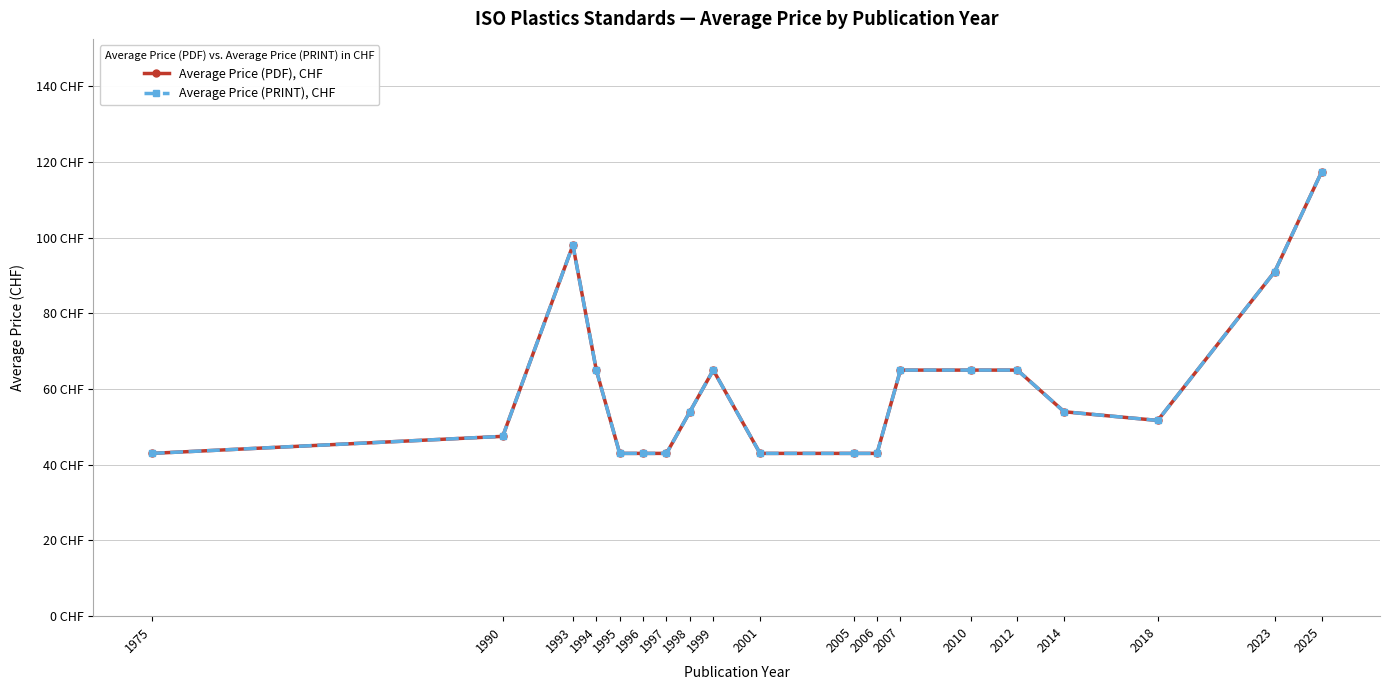

How many lines are shown in the chart?

2